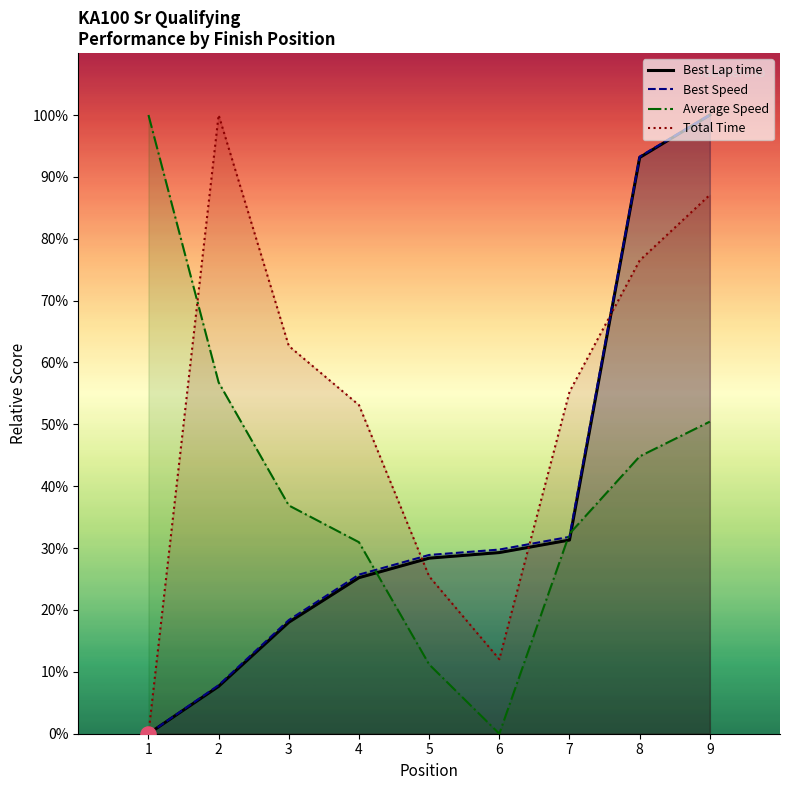

Is the value of Average Speed at 7 greater than the value of Total Time at 5?

Yes